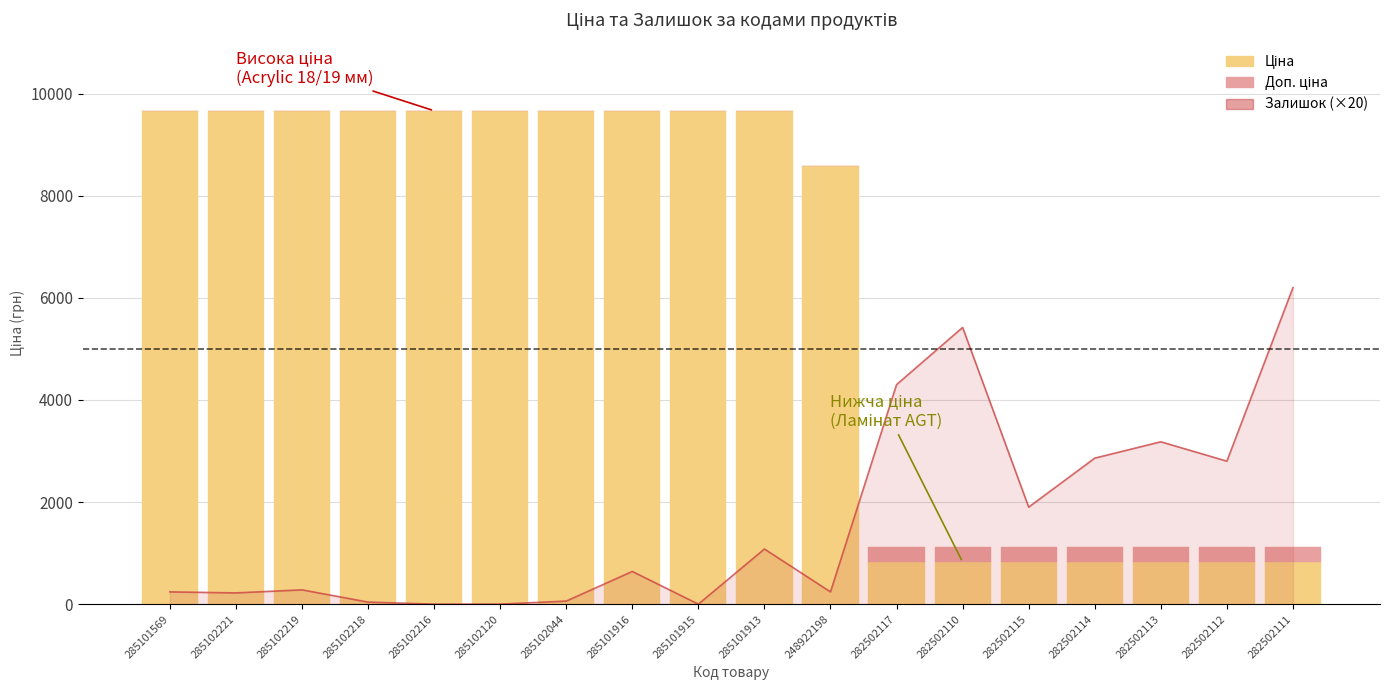

Where is Доп. ціна nearest to the value 146?

285101569